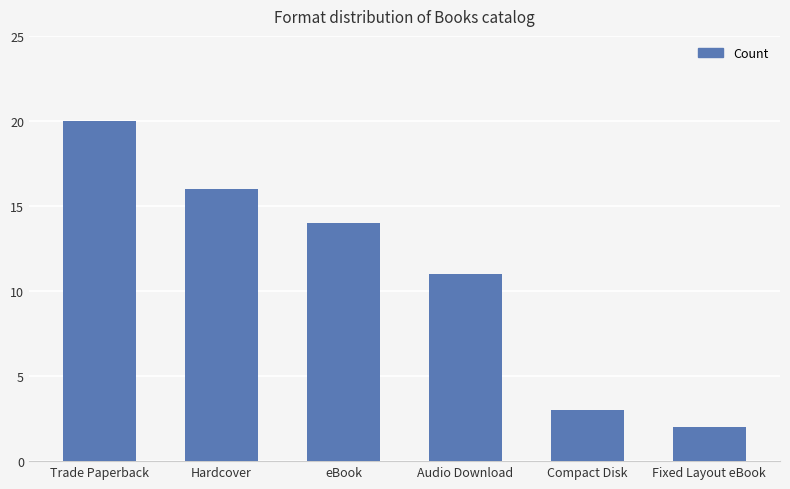

Is it true that the value at Audio Download is 16?

False